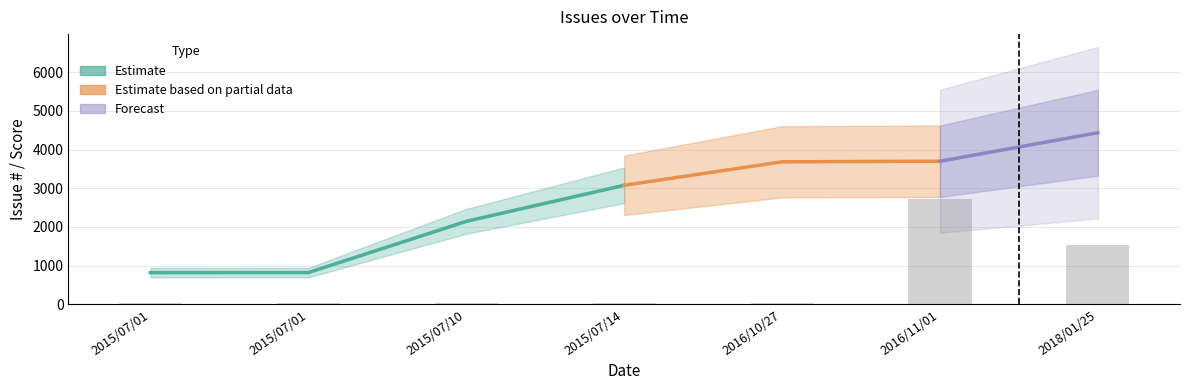

What is the difference between the maximum and minimum values?

2700